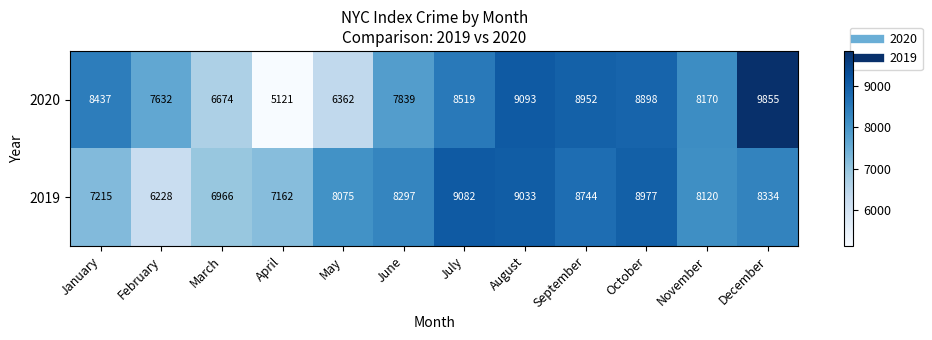

Reading left to right, list all the values displayed in this chart.

2020: January=8437	February=7632	March=6674	April=5121	May=6362	June=7839	July=8519	August=9093	September=8952	October=8898	November=8170	December=9855
2019: January=7215	February=6228	March=6966	April=7162	May=8075	June=8297	July=9082	August=9033	September=8744	October=8977	November=8120	December=8334